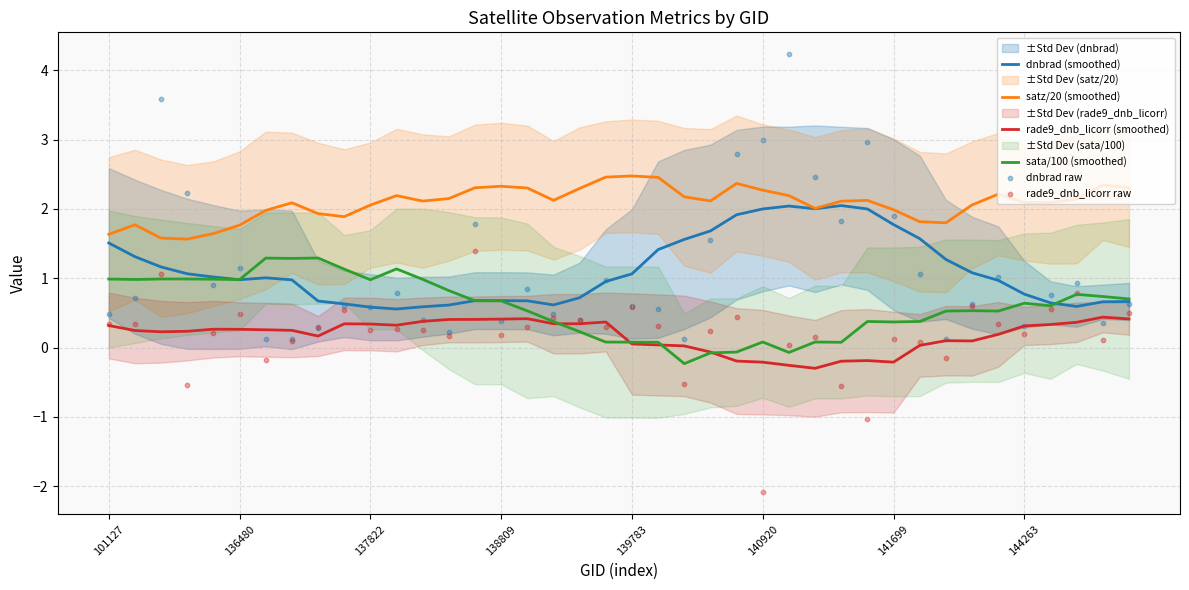

What is the minimum value for rade9_dnb_licorr (smoothed)?

-0.3